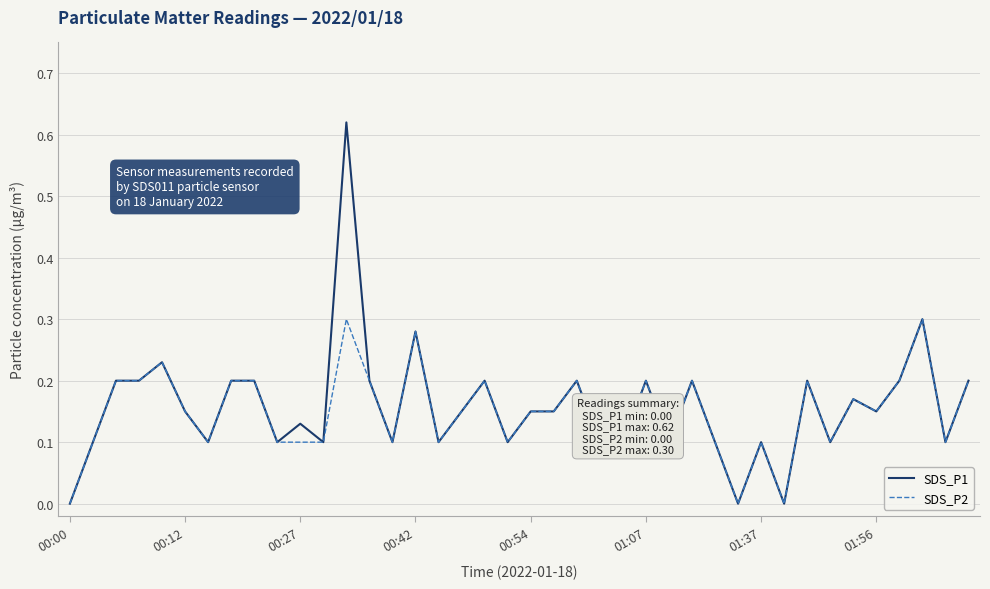

List the series in order of their peak value, lowest first.

SDS_P2, SDS_P1